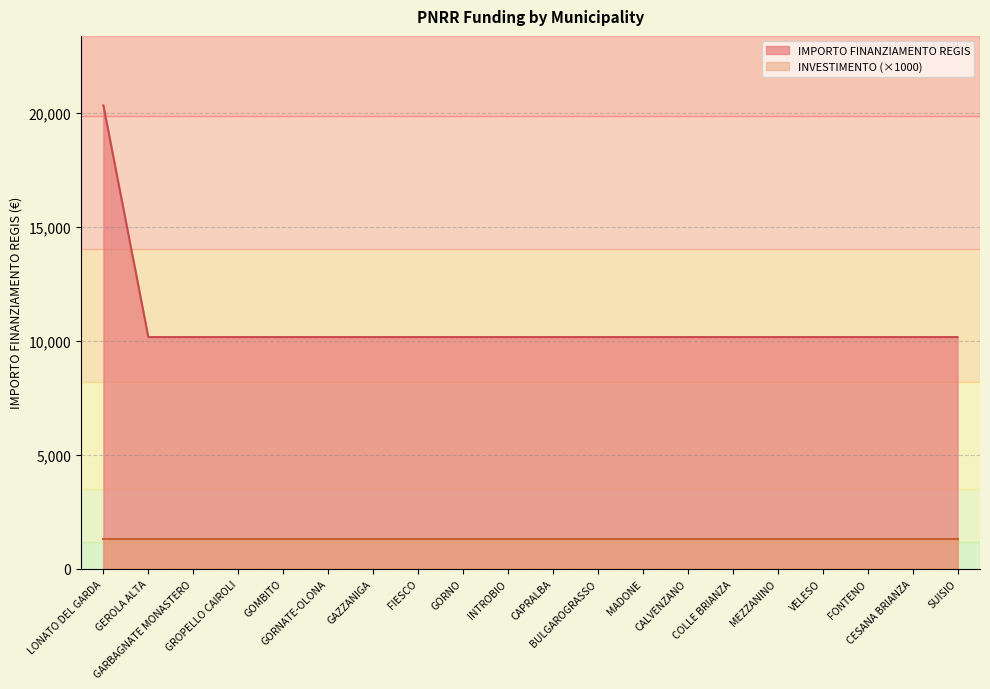

What position from the left is MADONE?

13